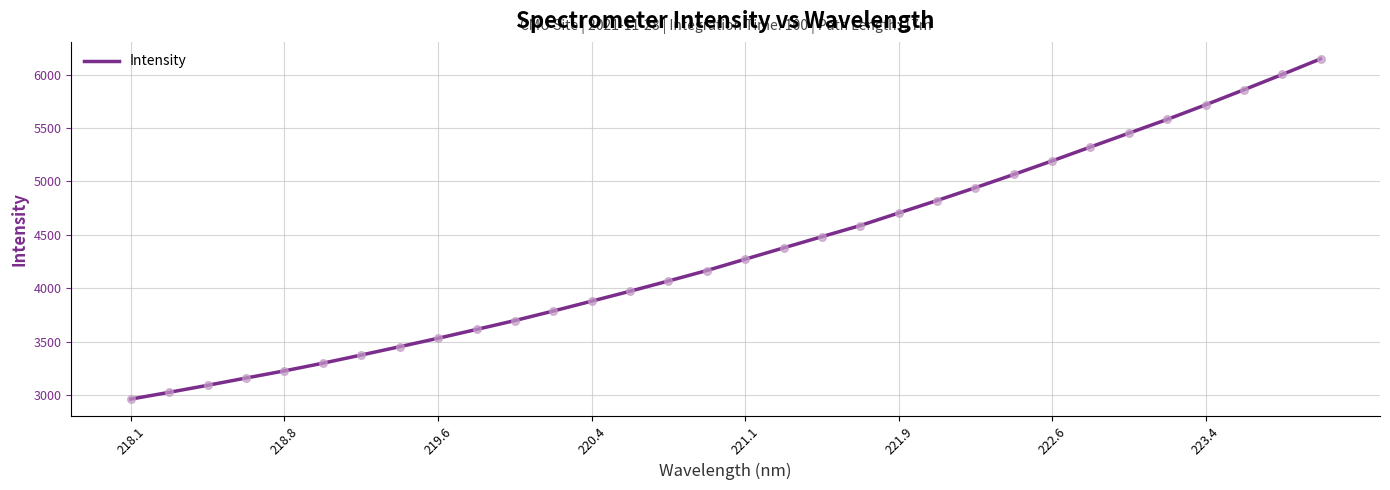

What is the smallest value displayed?

2960.0